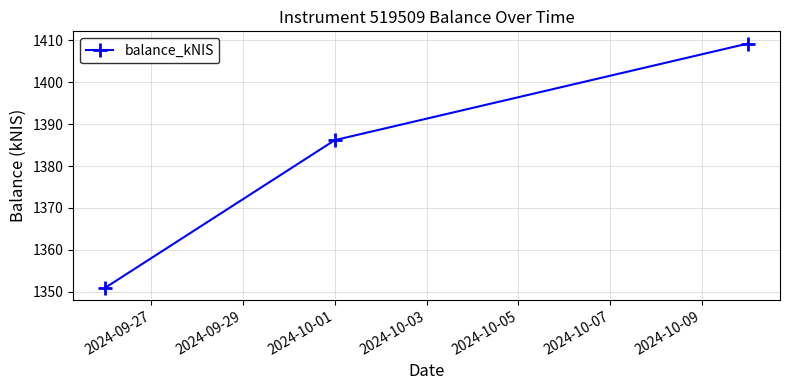

What is the maximum value shown in the chart?

1409.2